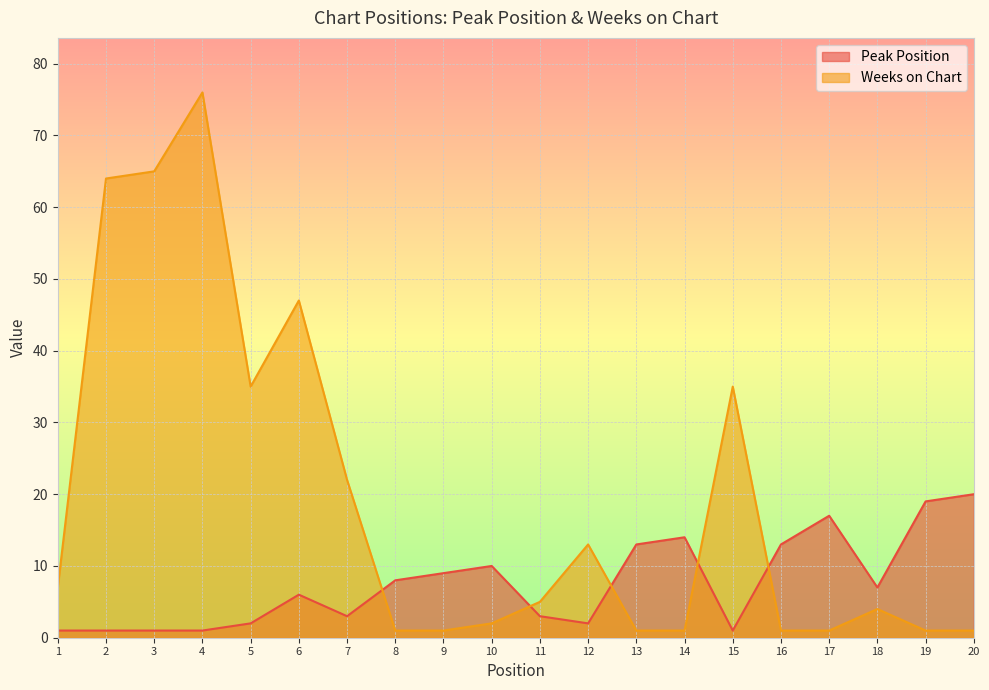

At how many categories does at least one series exceed 24?

6